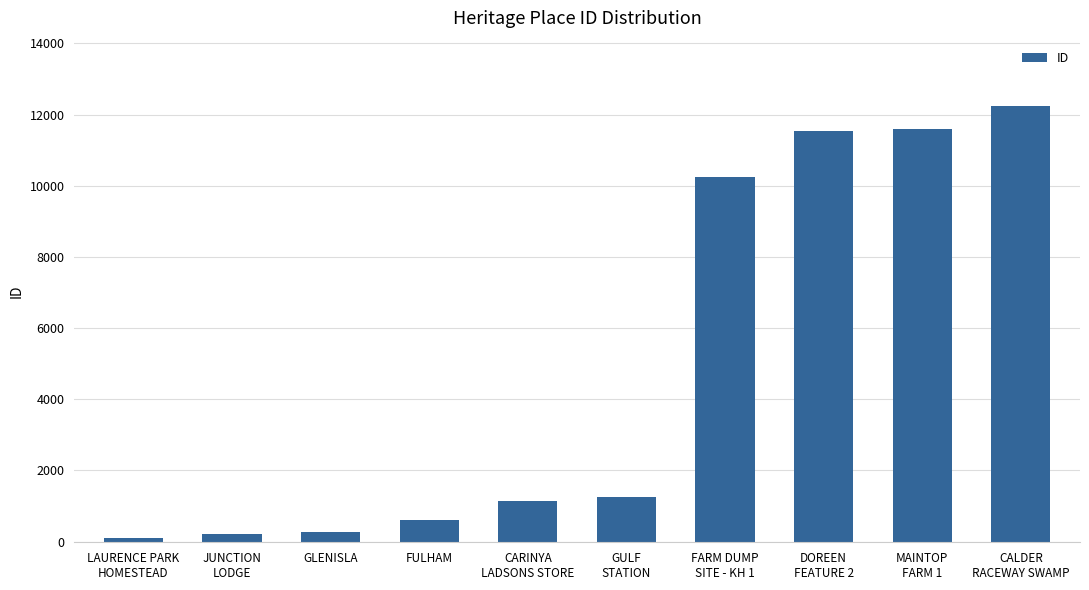

What is the sum of all values?

49217